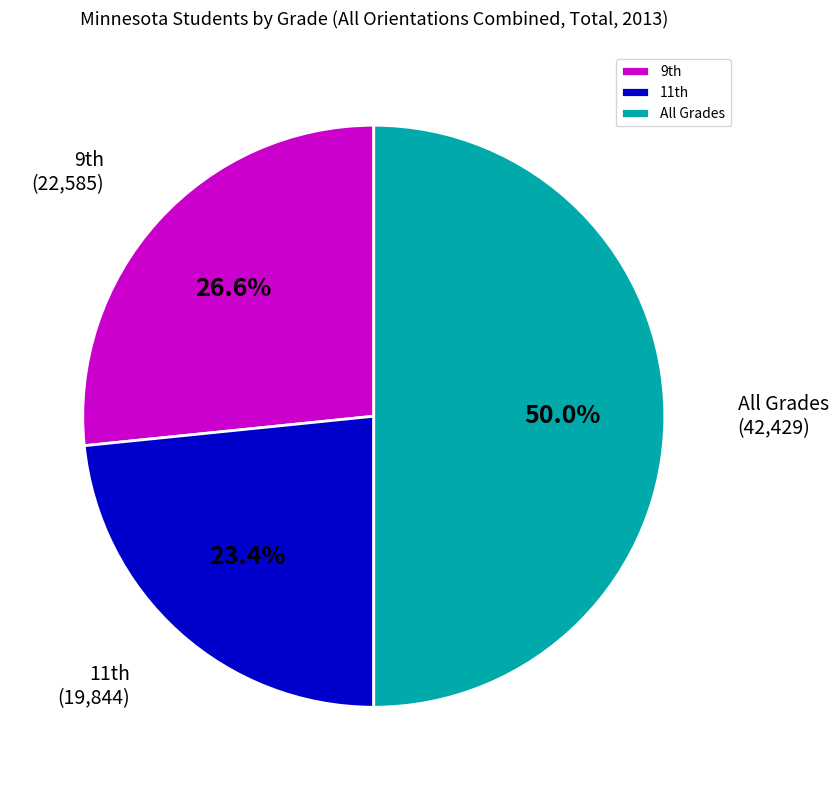

What is the largest slice in the pie chart?

All Grades